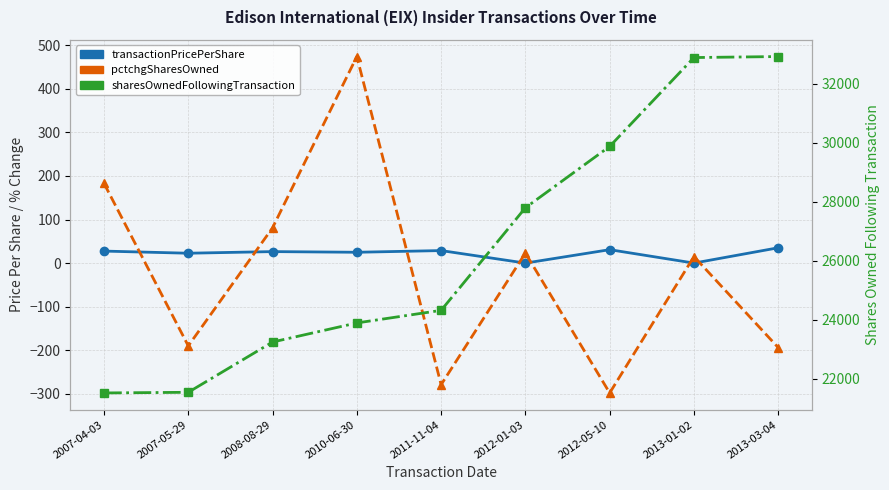

What is the difference between the transactionPricePerShare values at 2011-11-04 and 2007-04-03?

1.2